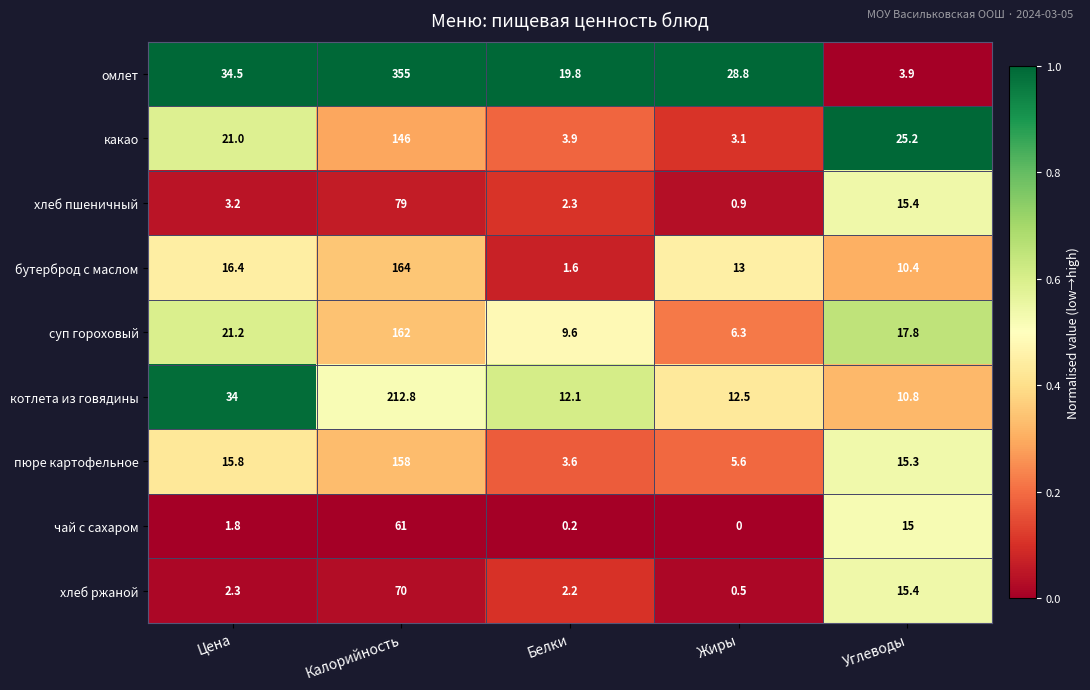

Rank the series by their maximum value, from lowest to highest.

чай с сахаром, хлеб ржаной, хлеб пшеничный, какао, пюре картофельное, суп гороховый, бутерброд с маслом, котлета из говядины, омлет